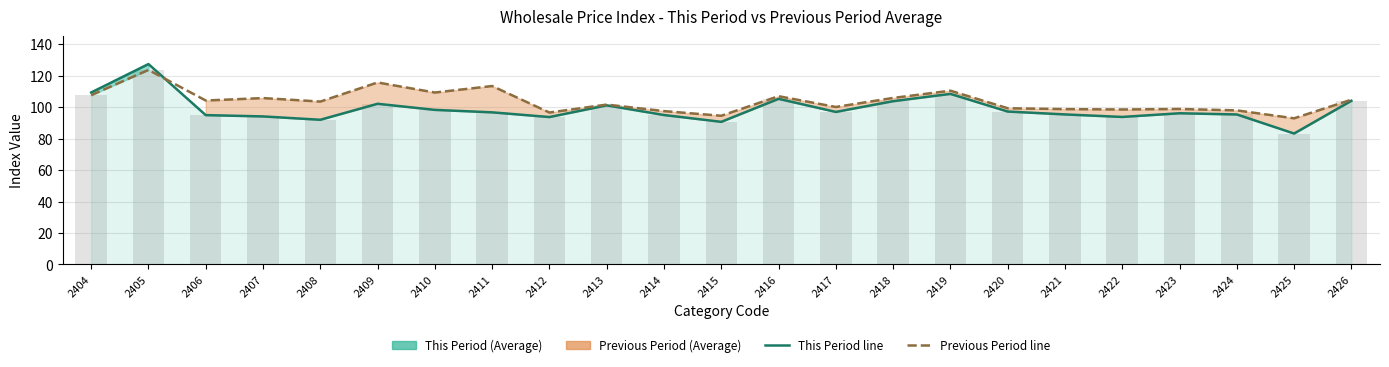

What is the lowest value of the Previous Period (Average) series?

92.8